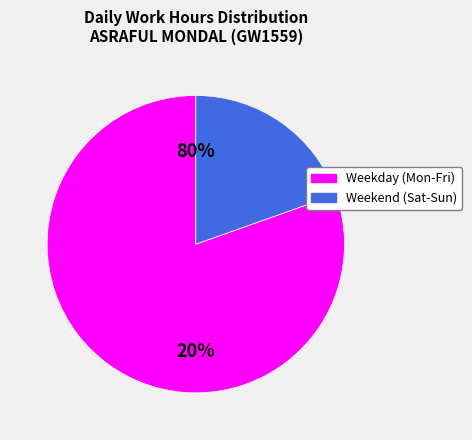

The 2 slice represents 12% of the pie. True or false?

False